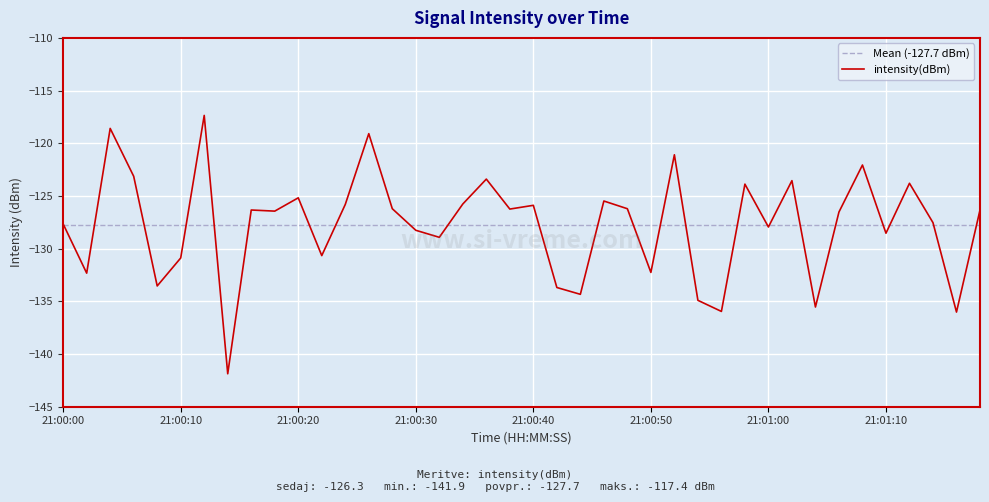

What is the maximum value for intensity(dBm)?

-117.4